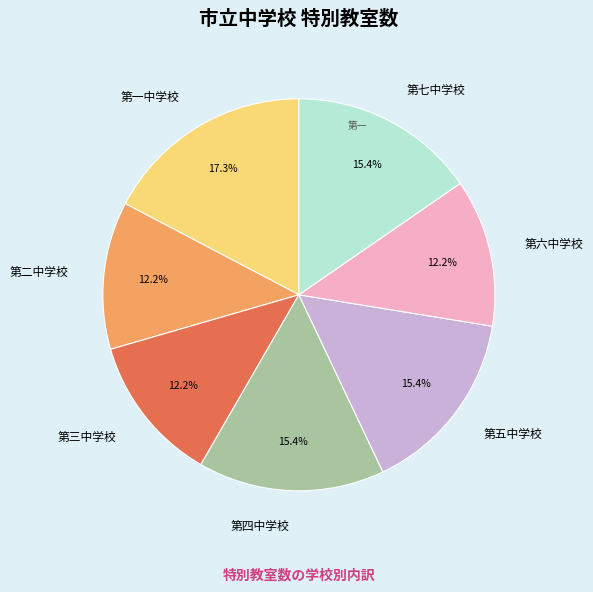

What is the ratio of the value at 第三中学校 to the value at 第七中学校?

0.8